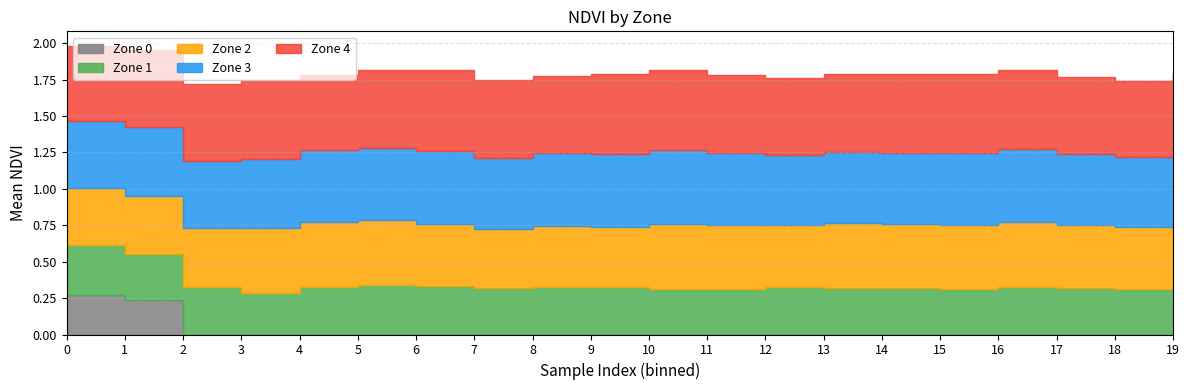

What is the approximate value of Zone 2 at 19?

0.4